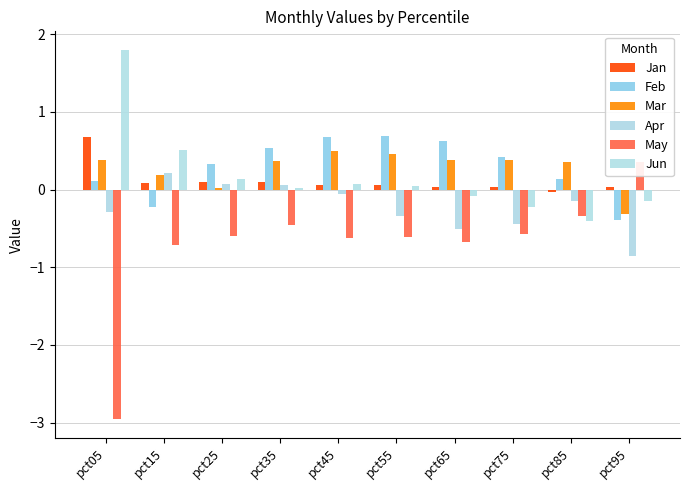

The value of Jun at pct55 is 0.0. True or false?

False